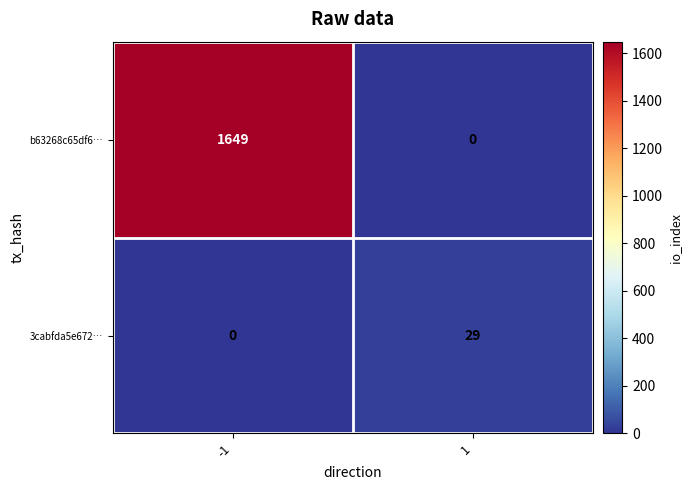

What is the maximum value shown in the chart?

1649